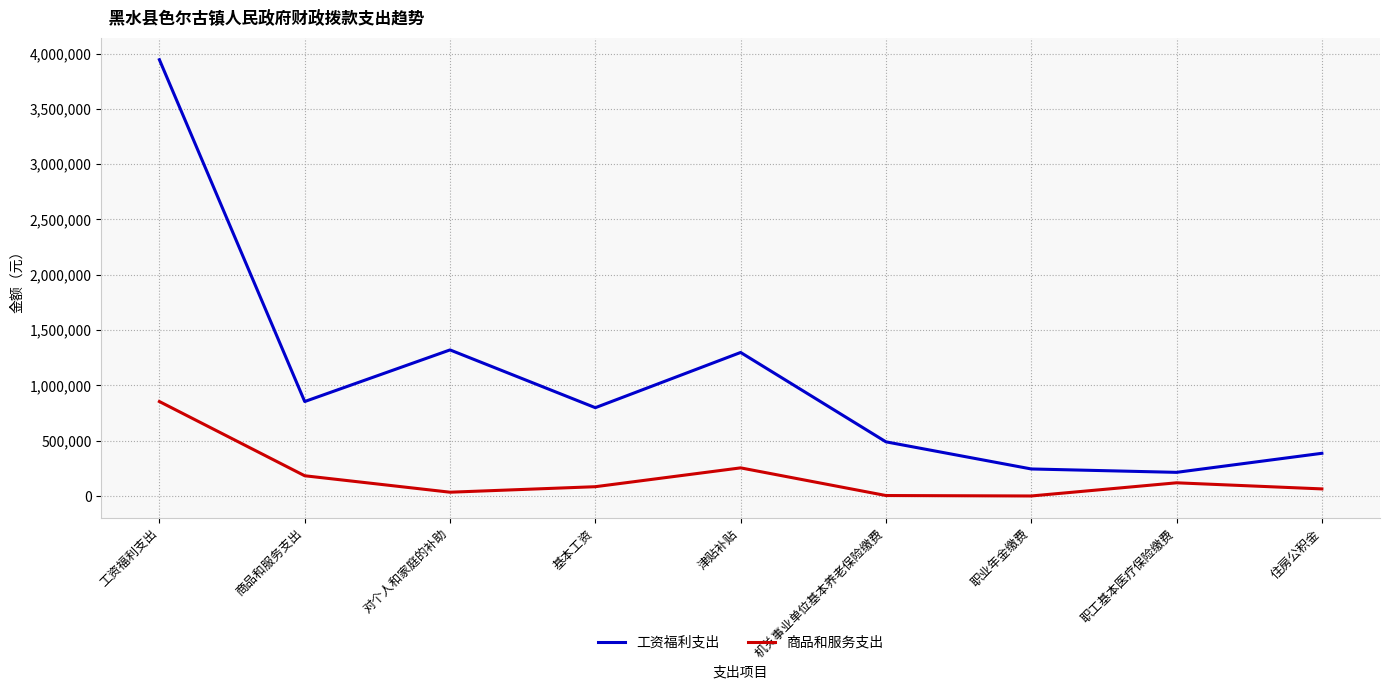

What is the sum of all 商品和服务支出 values?

1604083.5